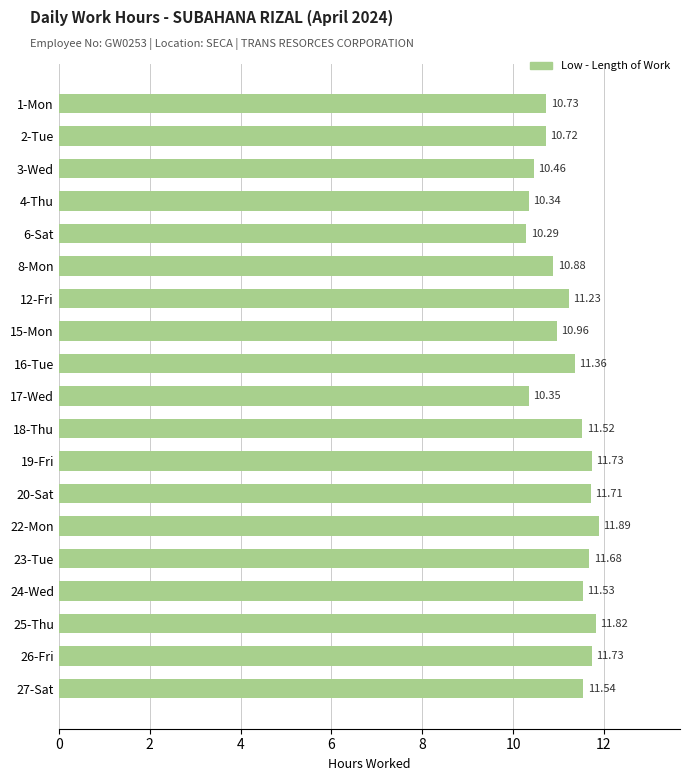

What is the ratio of the value at 8-Mon to the value at 17-Wed?

1.1